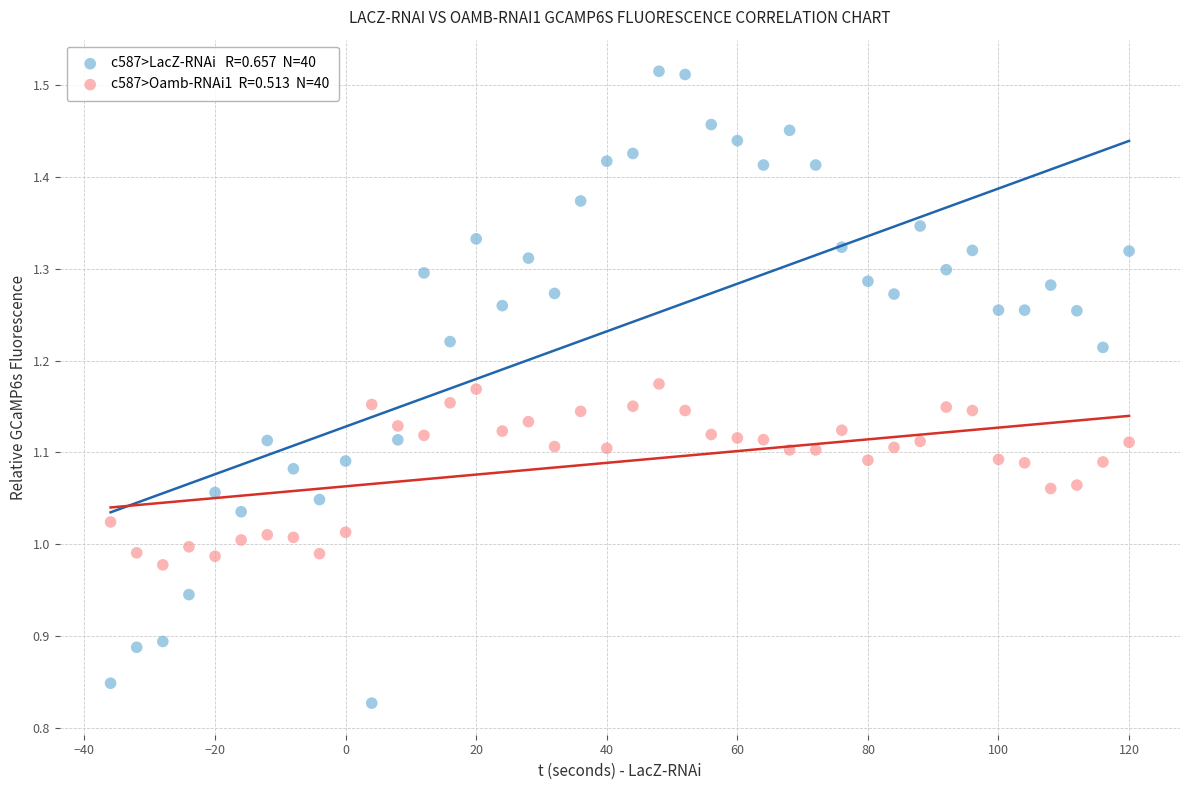

Across all data points, what is the range of X values (max minus min)?

156.0